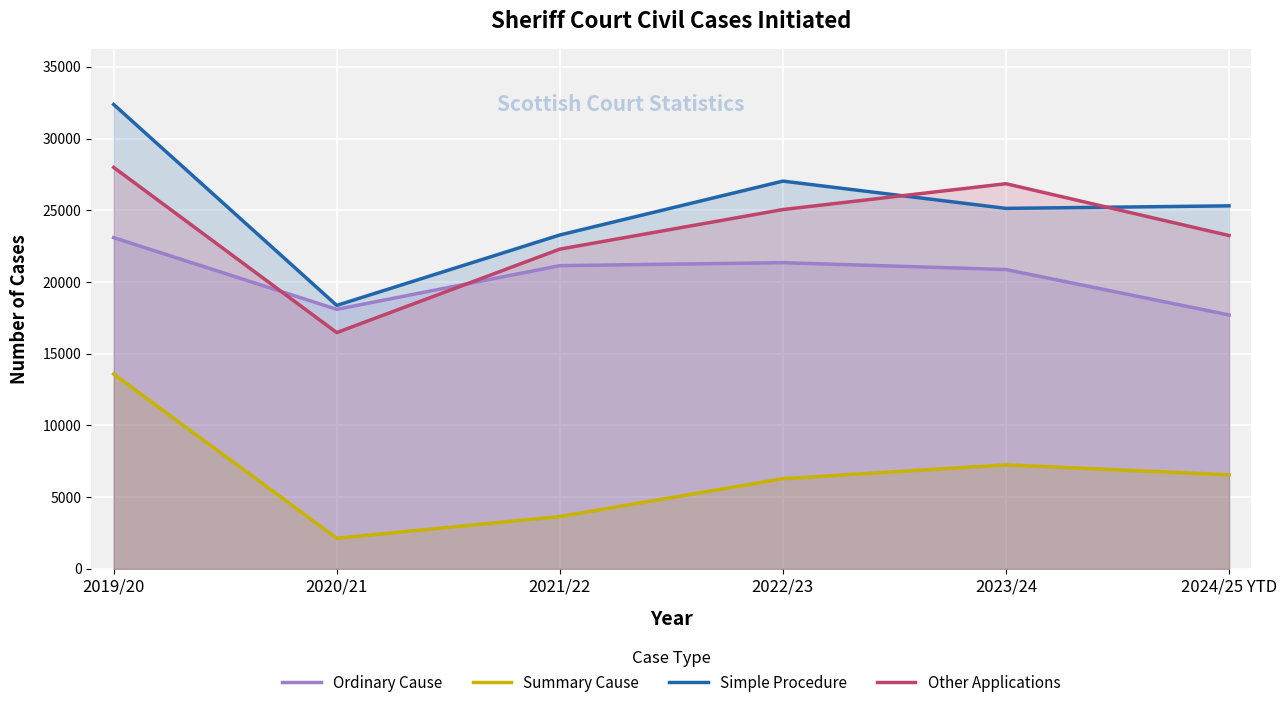

What is the label of the 3rd point from the left?

2021/22